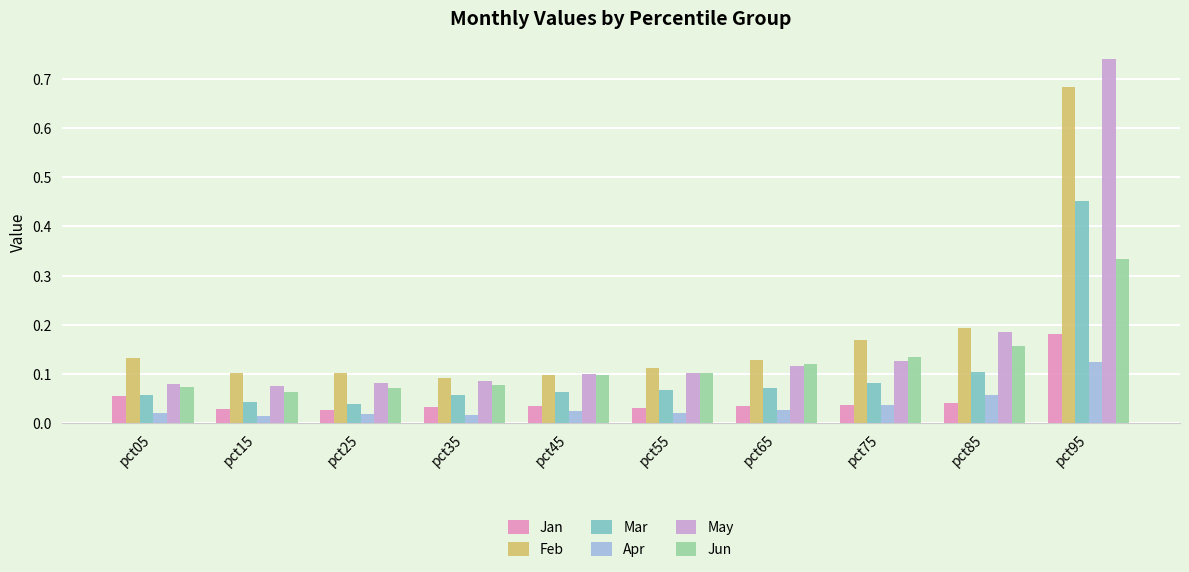

List the series in order of their peak value, lowest first.

Apr, Jan, Jun, Mar, Feb, May